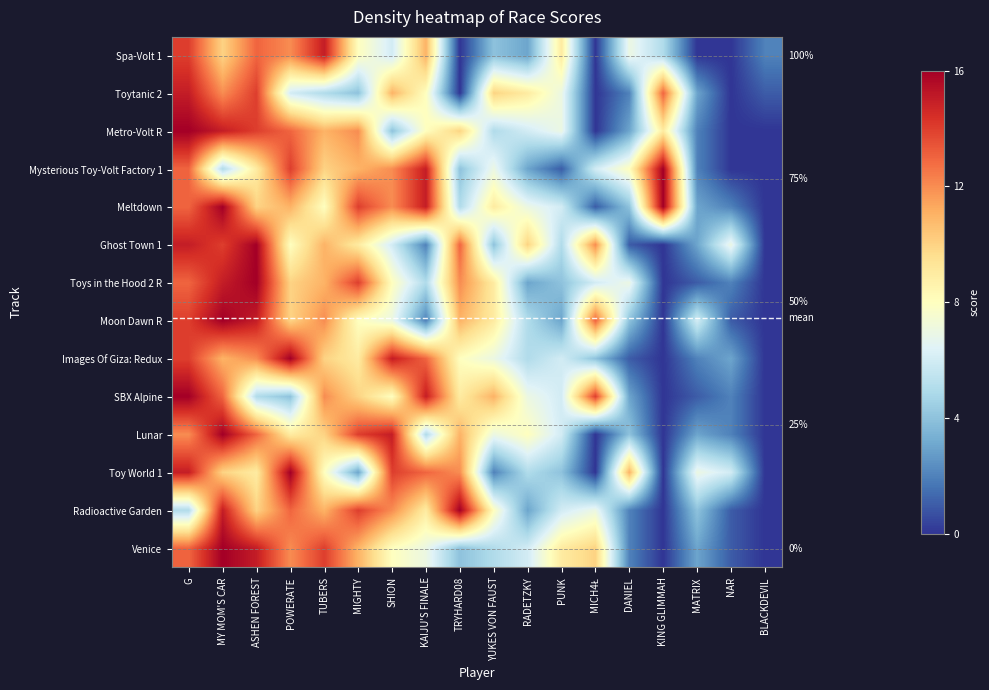

Which series has the widest spread of values?

Venice